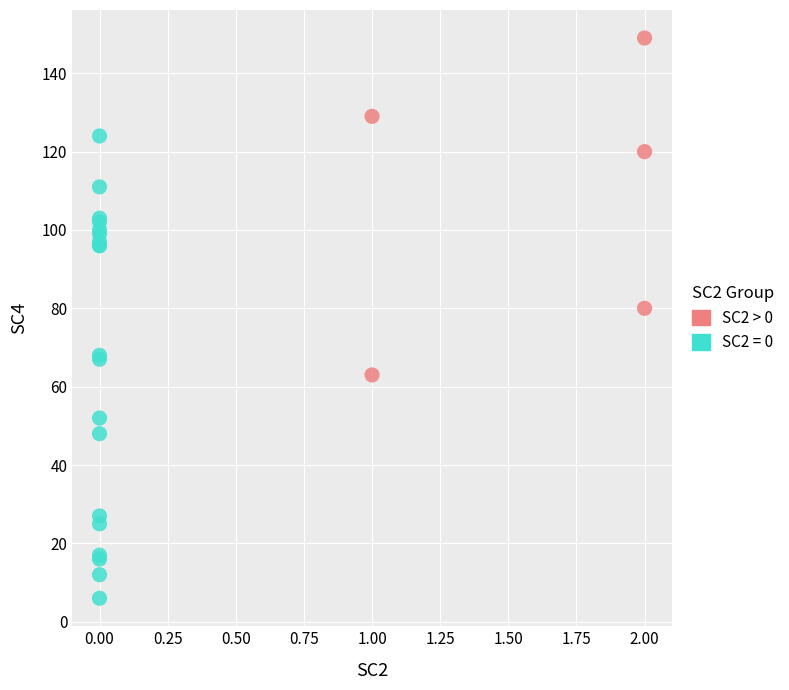

Which series has the largest Y range (max minus min)?

SC2 = 0